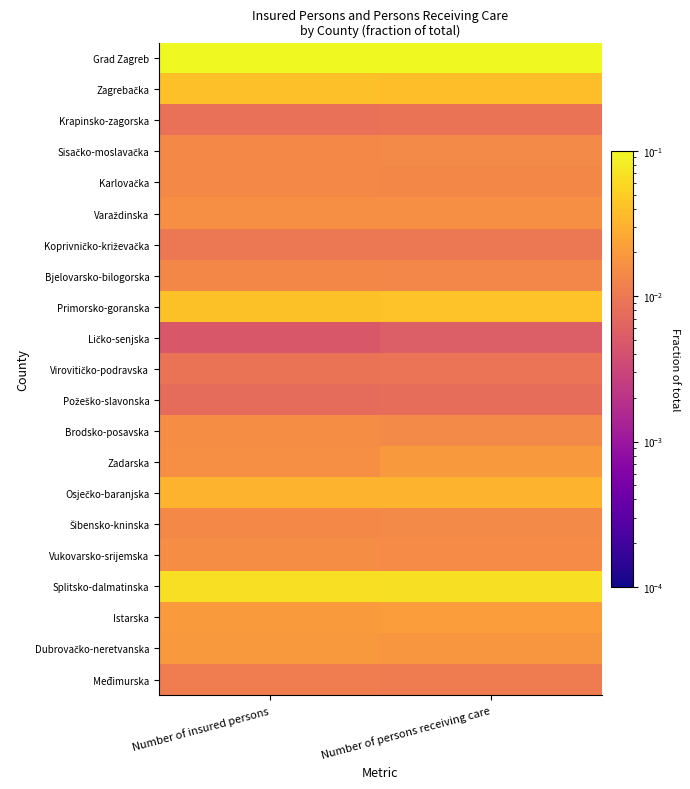

At which category is the sum across all series the highest?

Number of persons receiving care